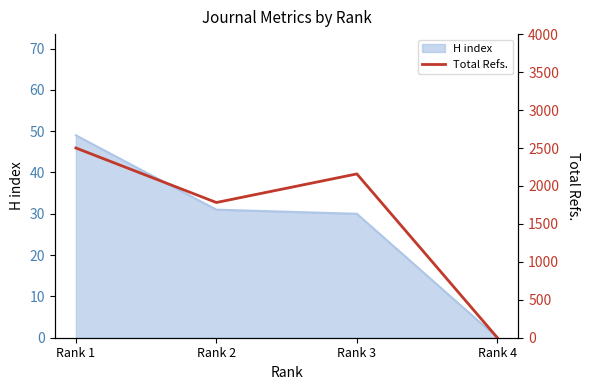

At which label does H index reach its peak?

Rank 1